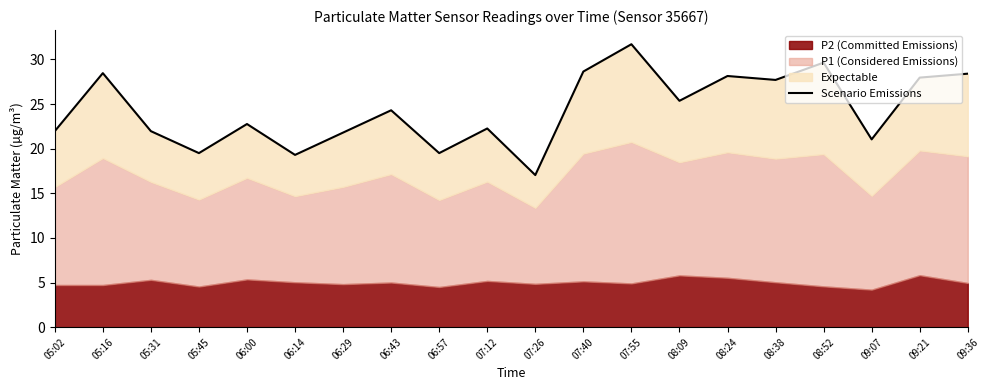

What is the minimum value shown in the chart?

17.0